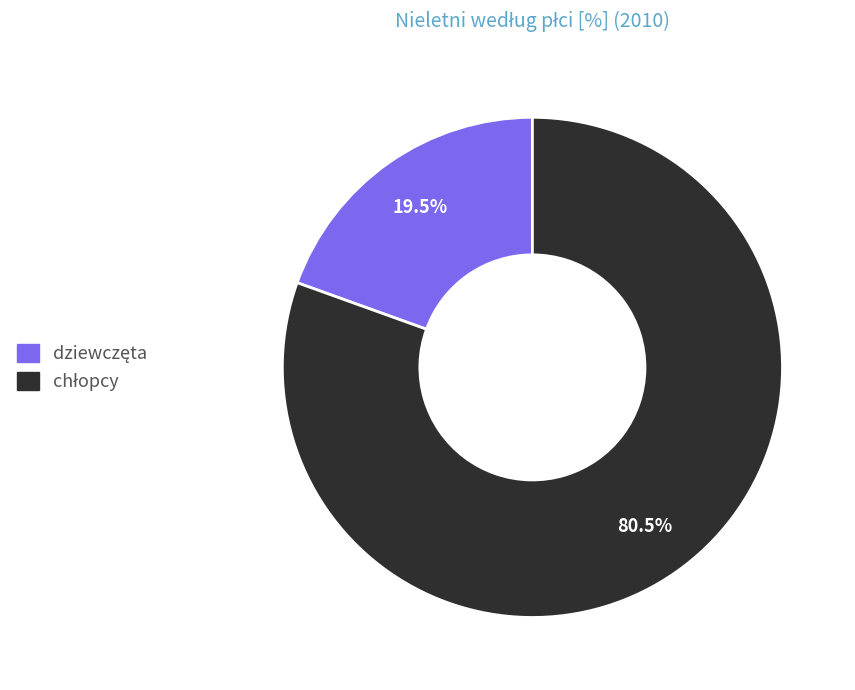

To the nearest percent, what is the average slice percentage?

50%